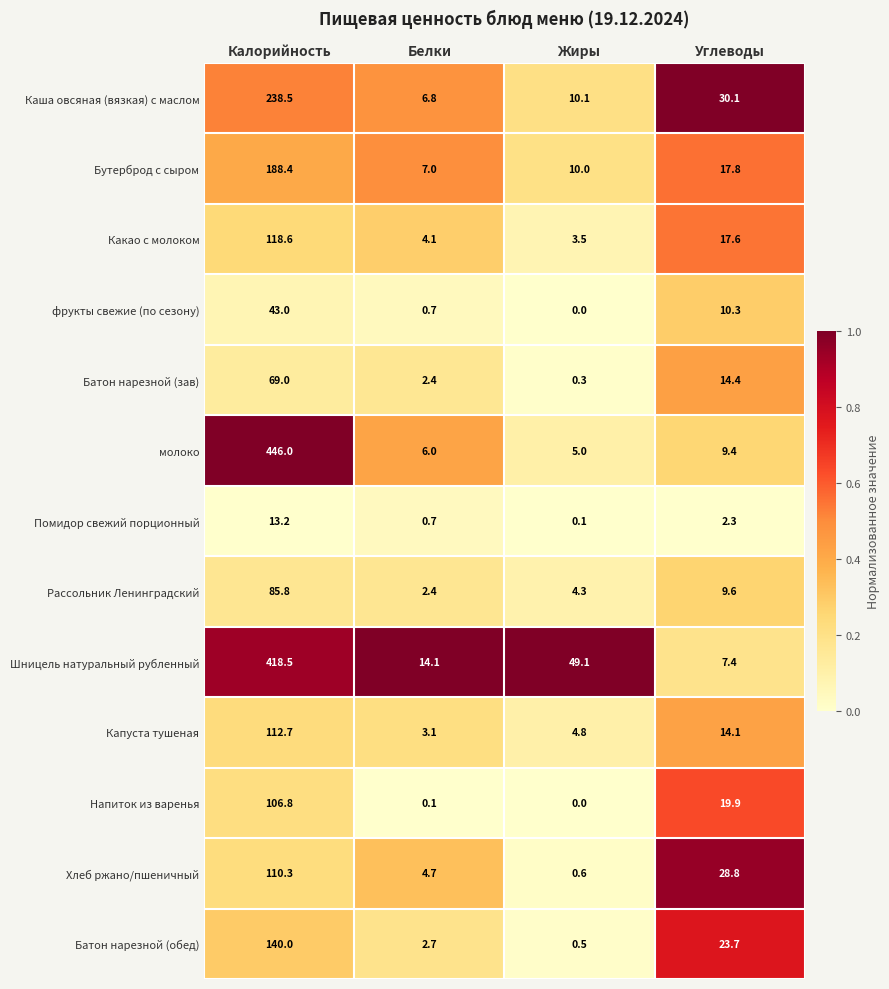

What is the sum of the Напиток из варенья values at Калорийность and Белки?

106.9